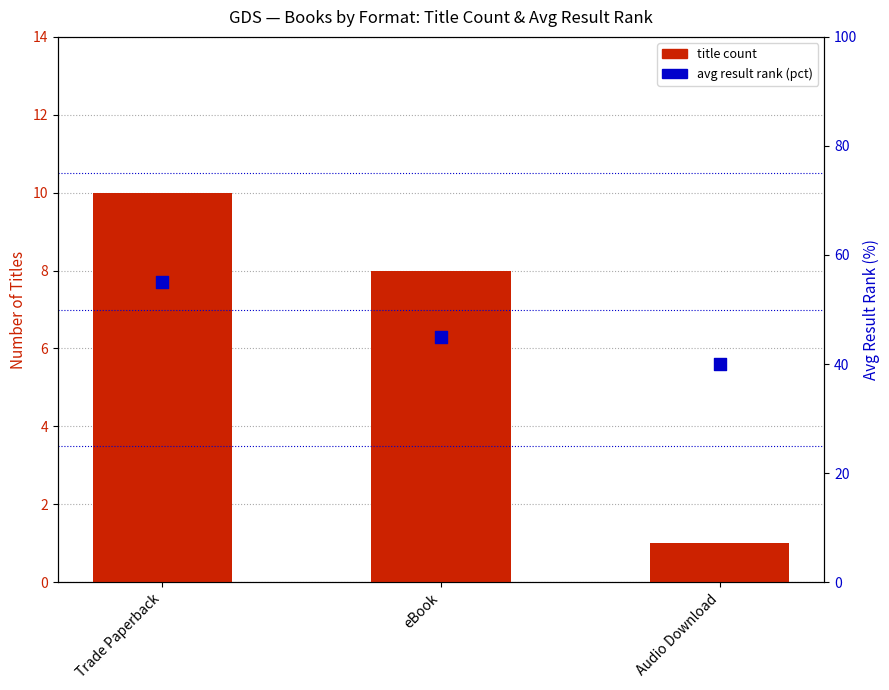

Is the value of title count at Trade Paperback greater than the value of avg result rank (pct) at Audio Download?

No